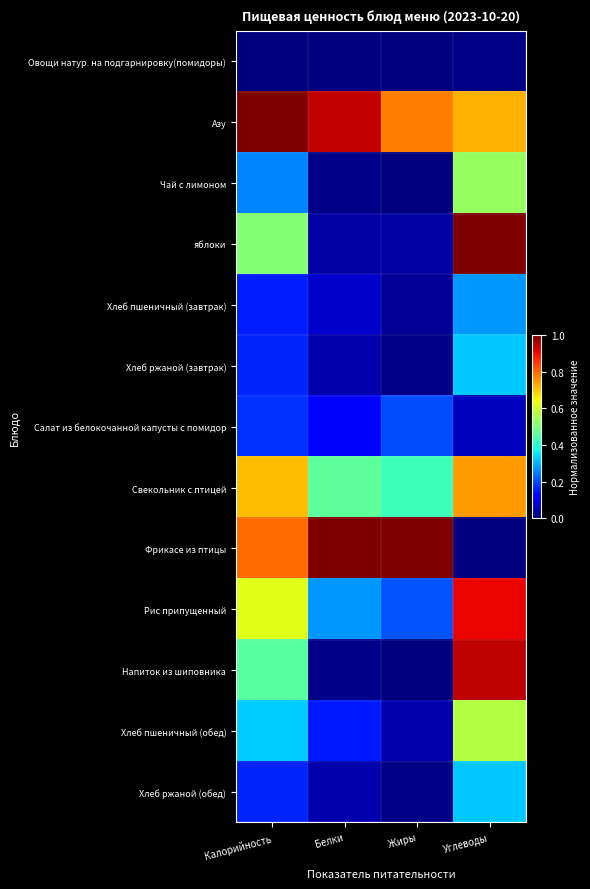

Which series has the widest spread of values?

Фрикасе из птицы